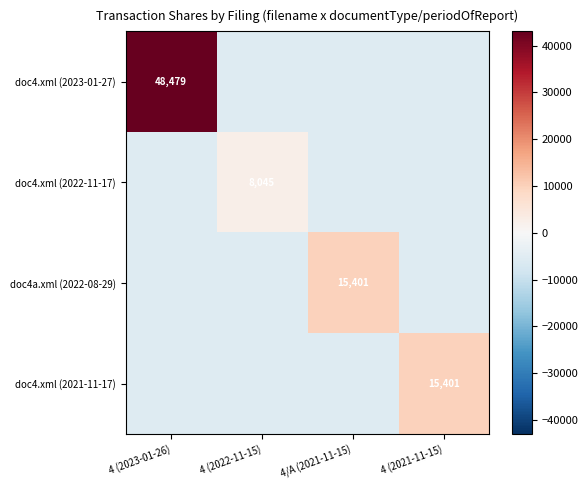

Is it true that doc4.xml (2023-01-27) equals -3727.2 at 4/A (2021-11-15)?

False